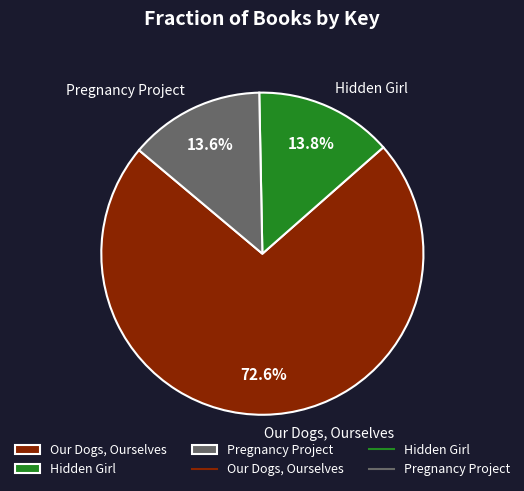

To the nearest percent, what is the difference between the Hidden Girl and Our Dogs, Ourselves slice percentages?

59%